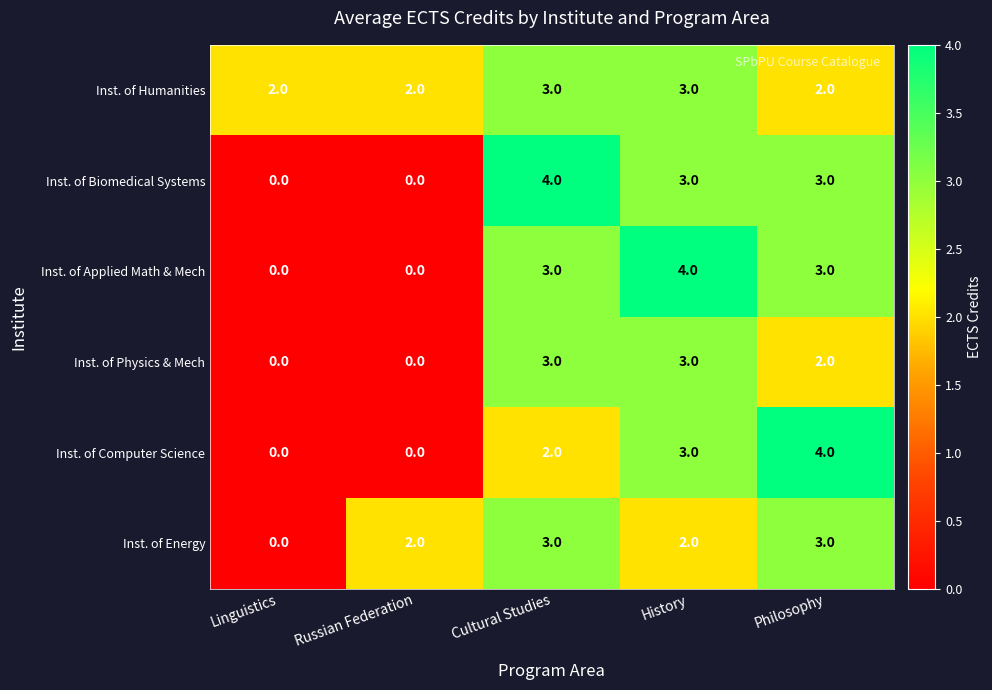

Count the number of data series in this chart.

6